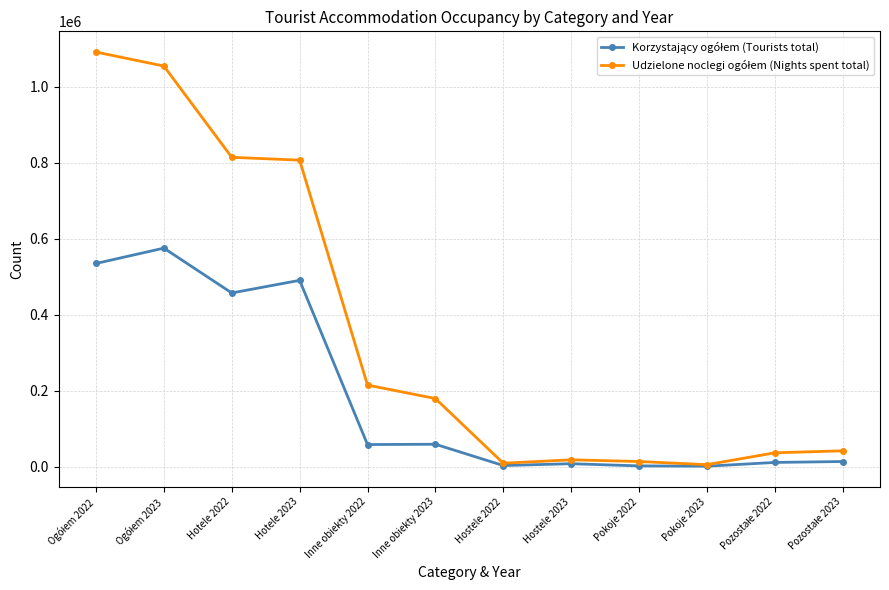

What is the label of the 8th point from the right?

Inne obiekty 2022